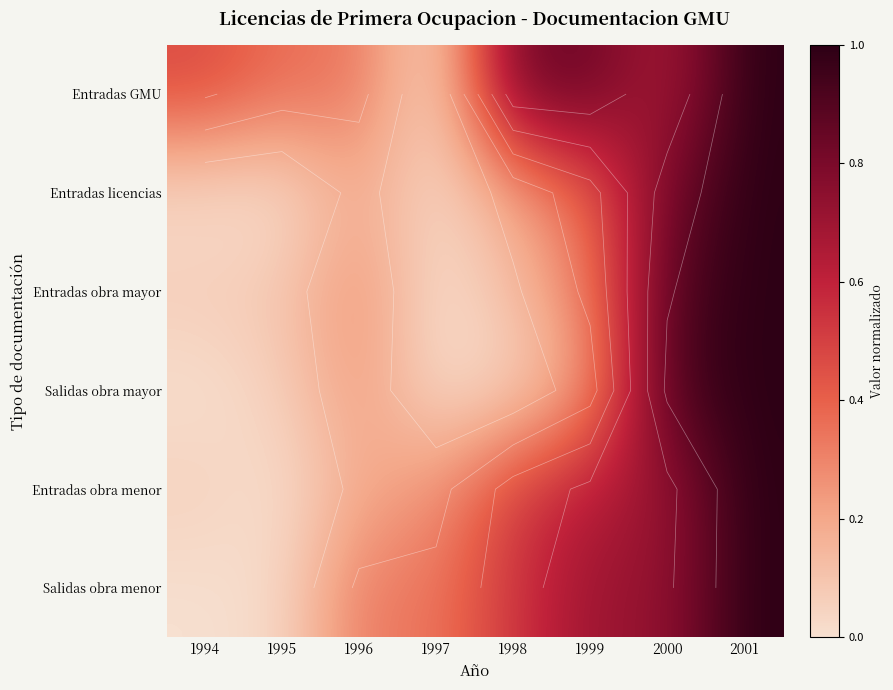

Which series has the largest total across all categories?

Entradas GMU